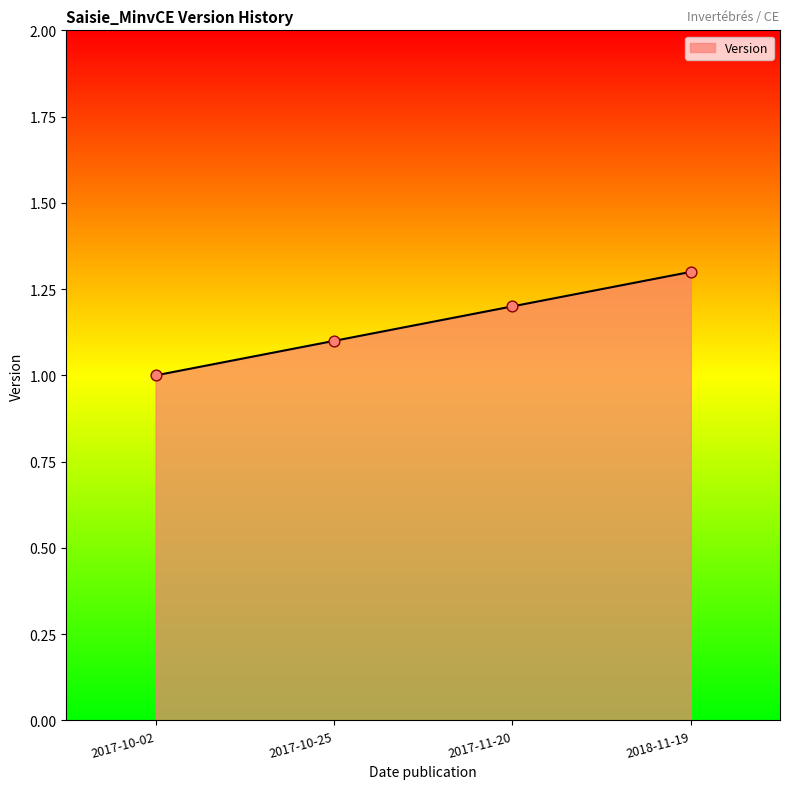

Between 2017-10-25 and 2017-11-20, which is larger?

2017-11-20